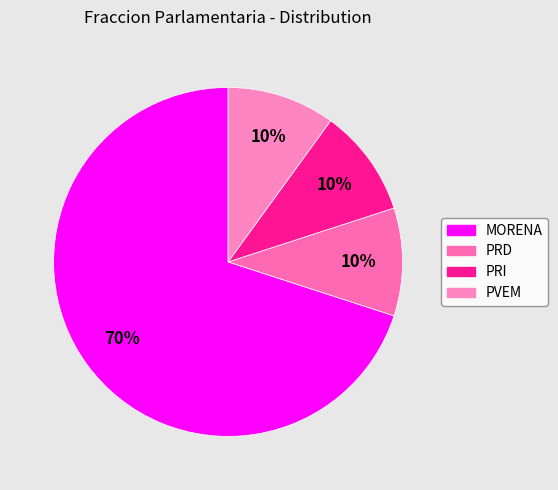

To the nearest percent, what portion does PRD represent?

10%